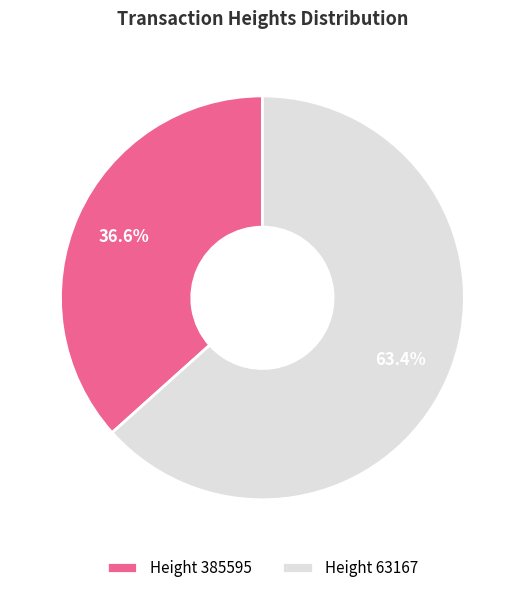

What is the smallest slice in the pie chart?

Height 385595